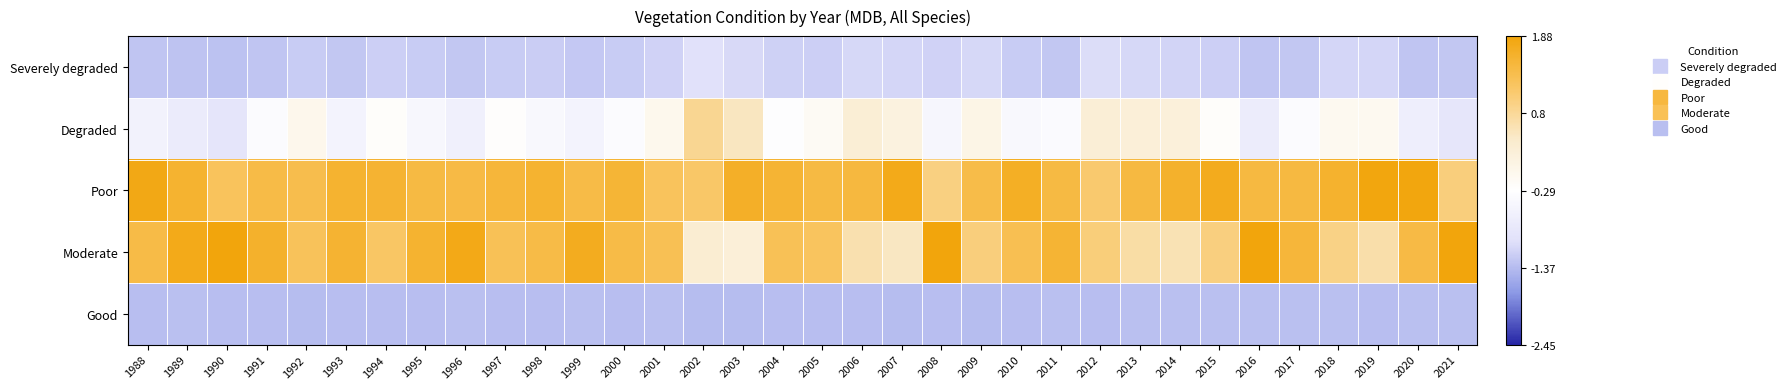

What is the greatest value displayed?

2.5